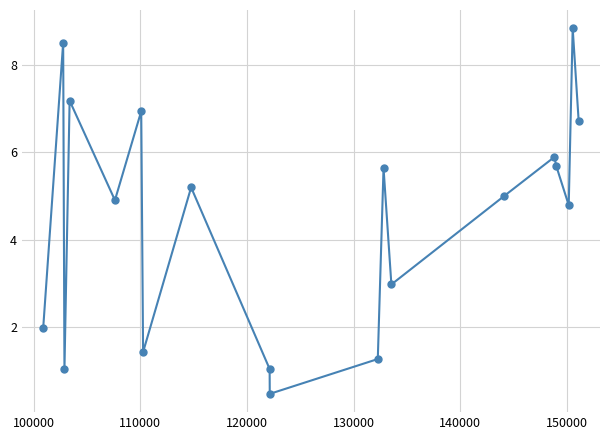

What is the difference between the second highest and second lowest values?

7.5